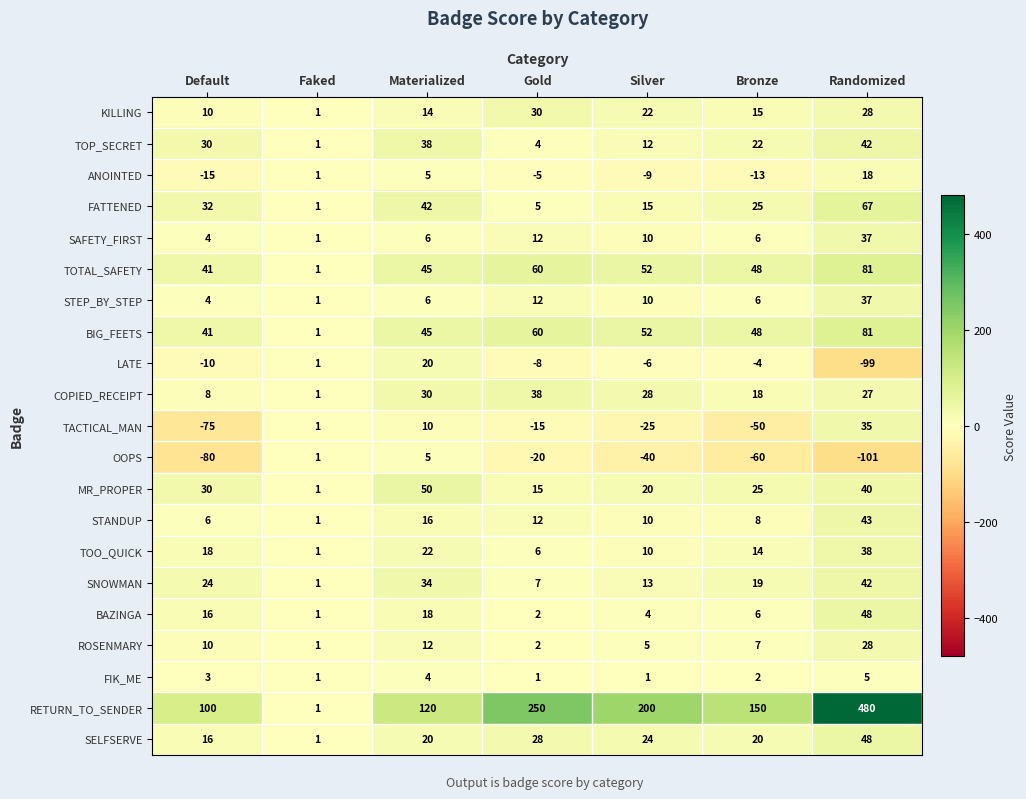

Rank the categories by FATTENED value from highest to lowest.

Randomized, Materialized, Default, Bronze, Silver, Gold, Faked